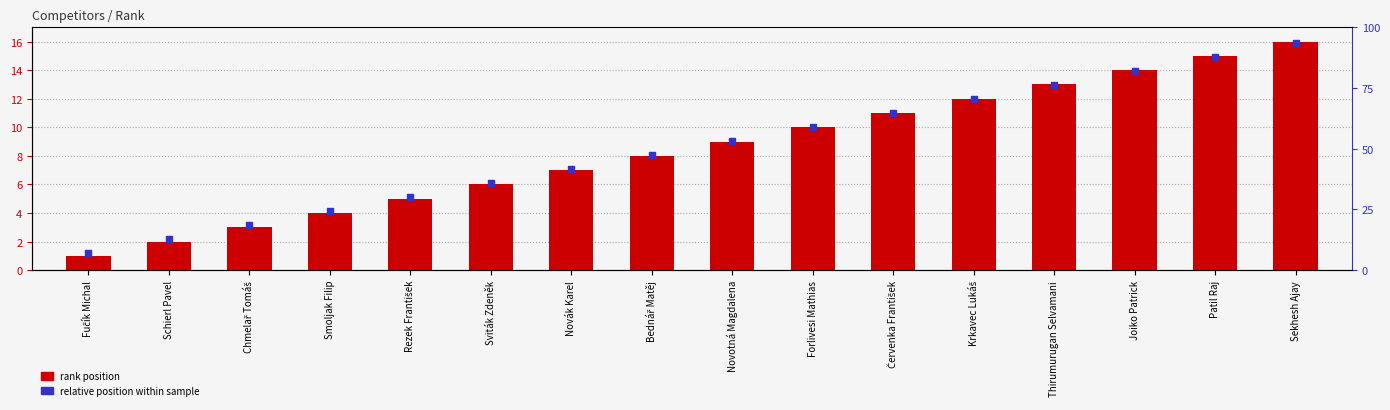

What are all the series names shown in the legend?

rank position, relative position within sample